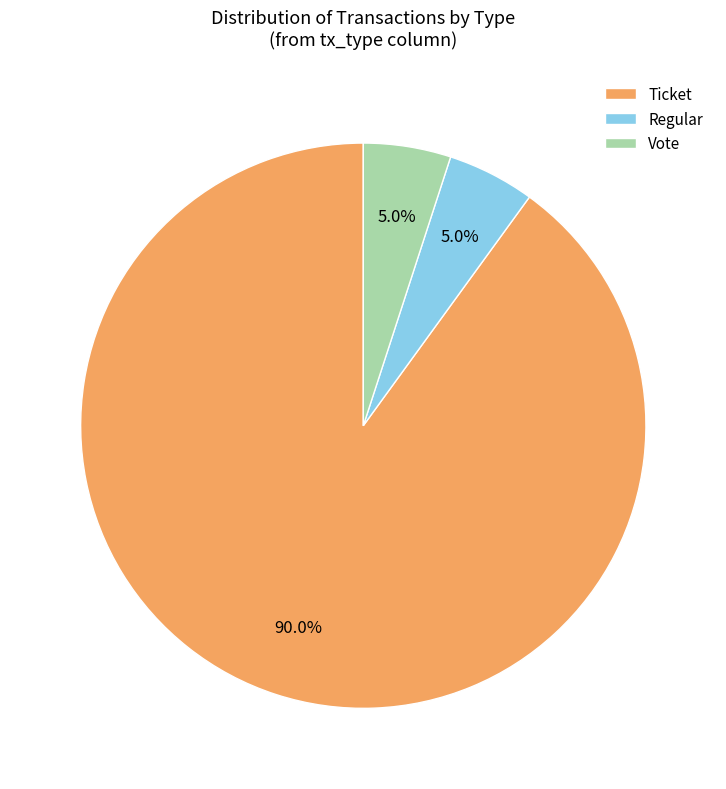

Approximately how many times larger is the value at Ticket compared to Vote?

18.0